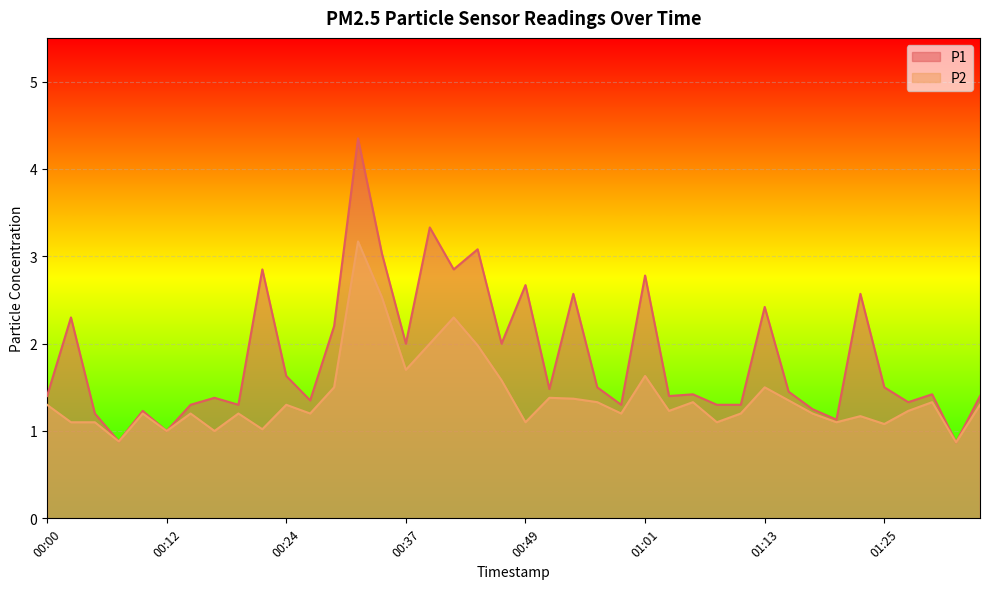

True or false: P1 has a value of 1.2 at 00:10.

True